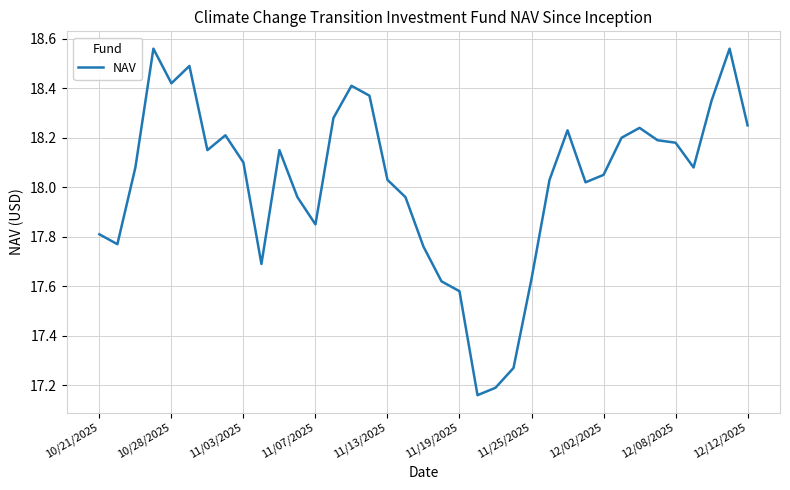

Reading left to right, list all the values displayed in this chart.

17.8	17.8	18.1	18.6	18.4	18.5	18.1	18.2	18.1	17.7	18.1	18.0	17.9	18.3	18.4	18.4	18.0	18.0	17.8	17.6	17.6	17.2	17.2	17.3	17.6	18.0	18.2	18.0	18.1	18.2	18.2	18.2	18.2	18.1	18.4	18.6	18.2